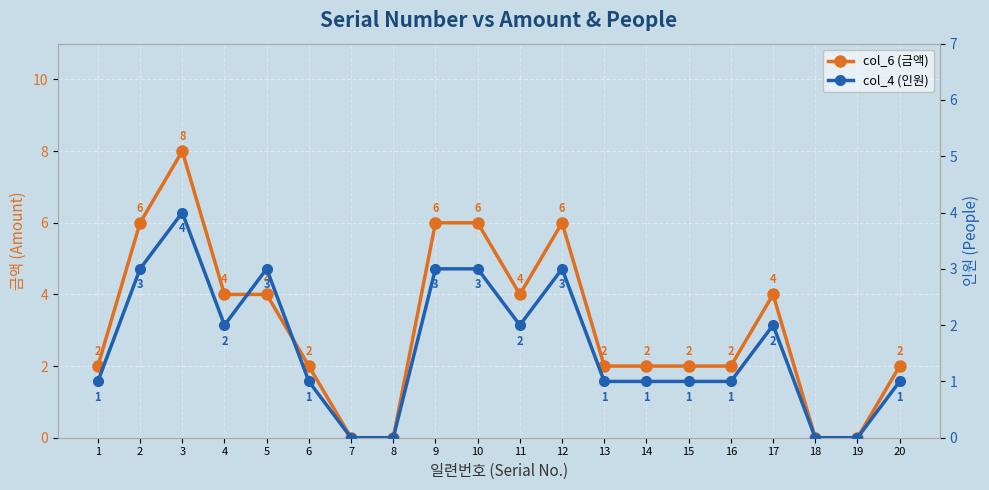

True or false: col_6 (금액) and col_4 (인원) intersect in this chart.

False